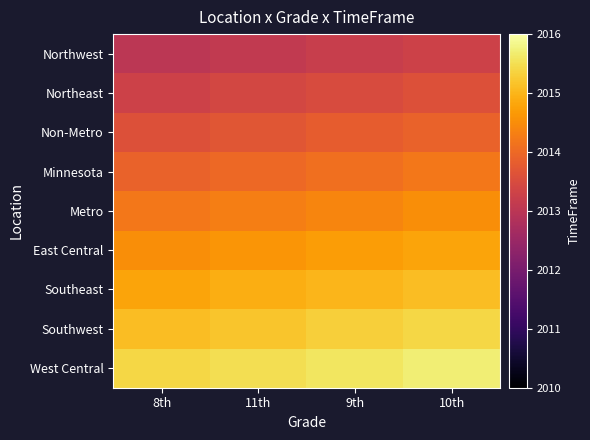

Between 8th and 9th, which series saw the biggest shift?

Northwest